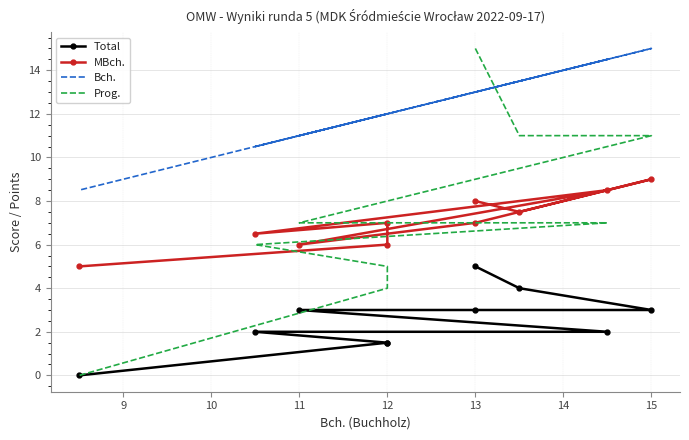

What is the average value of the MBch. series?

7.0